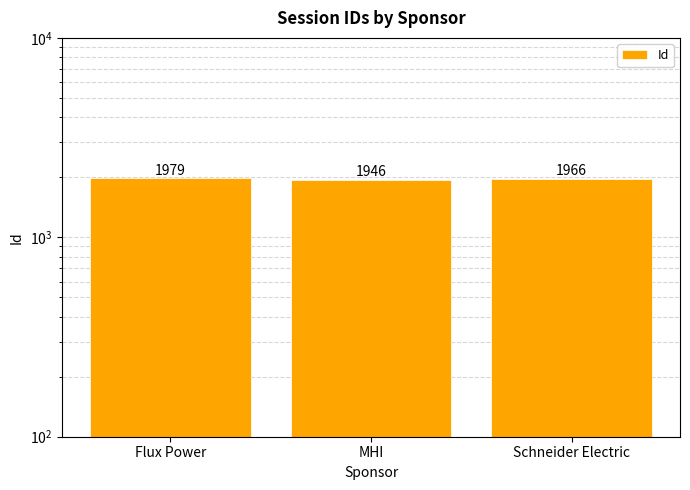

Does the chart contain stacked bars?

No